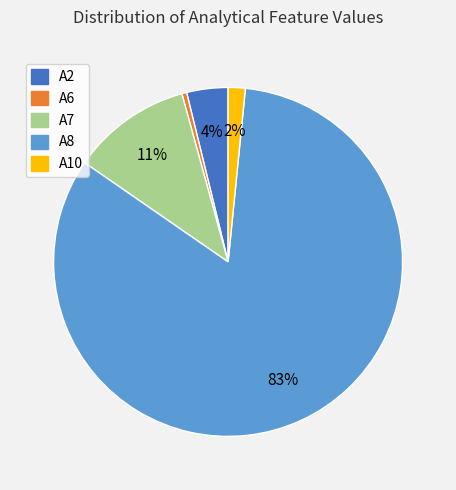

What percentage is the A8 slice, to the nearest percent?

83%